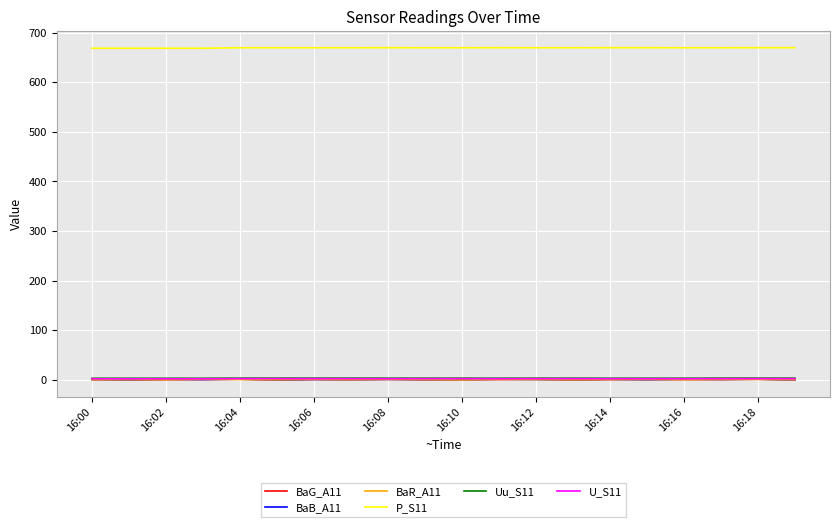

Which series has the largest total across all categories?

P_S11